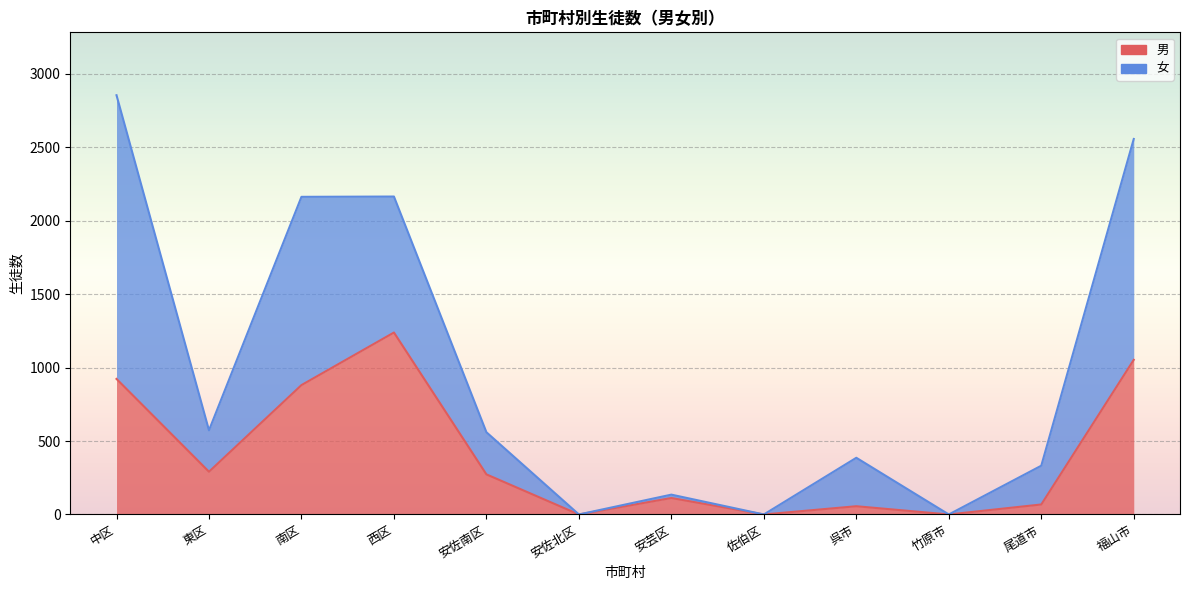

Which has a higher value, 西区 or 安佐南区?

西区